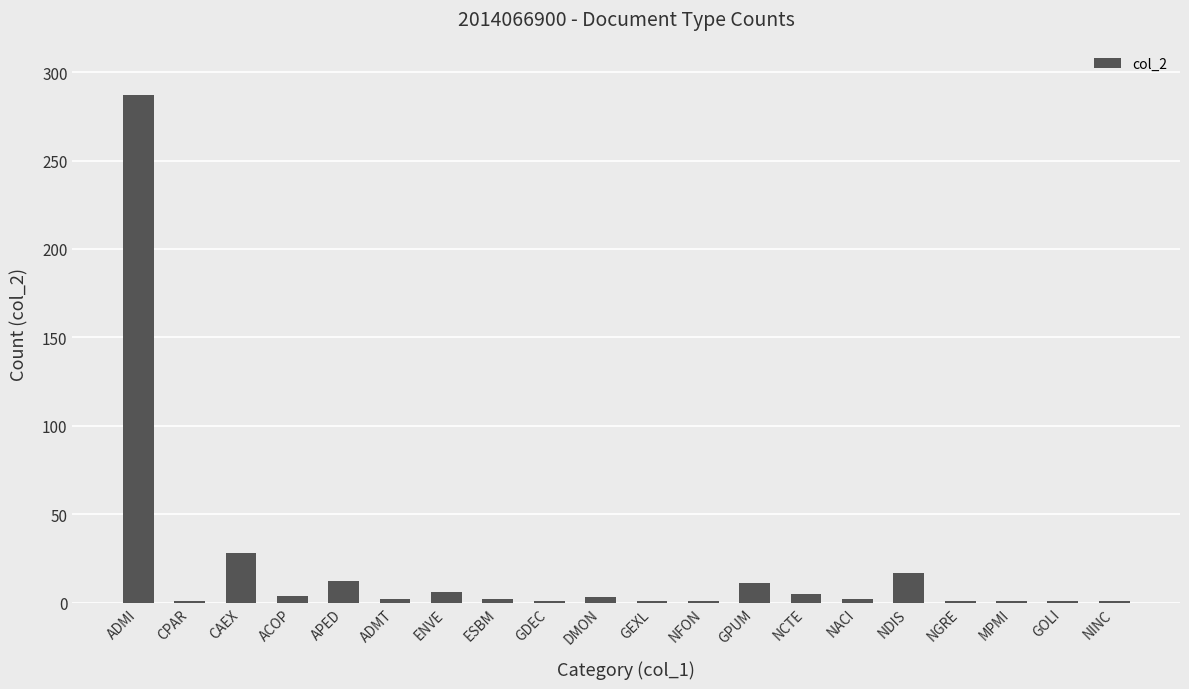

Which category has the highest value across all series?

ADMI